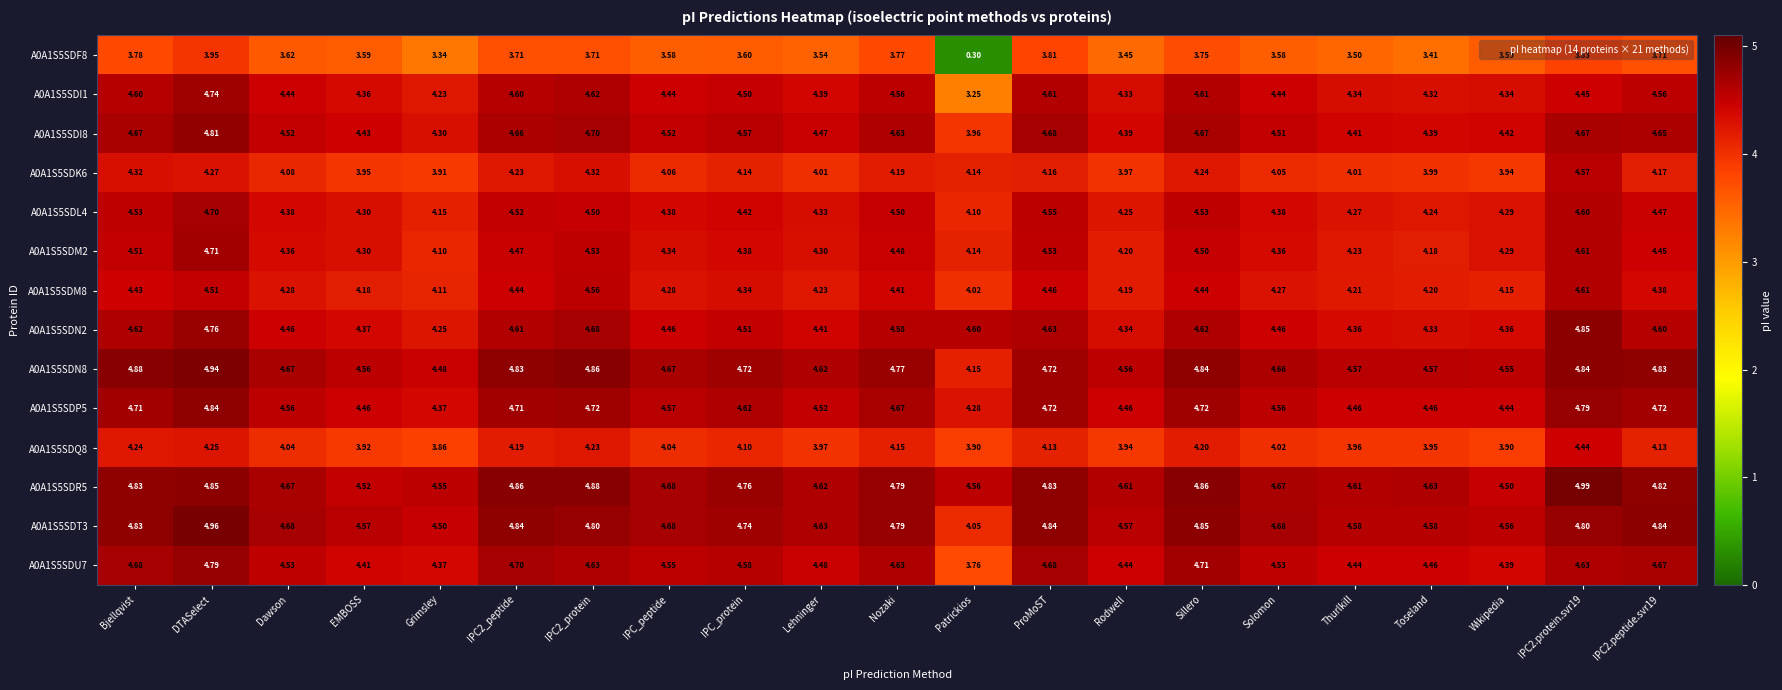

Which series changed the most between IPC2_protein and IPC_peptide?

A0A1S5SDM8